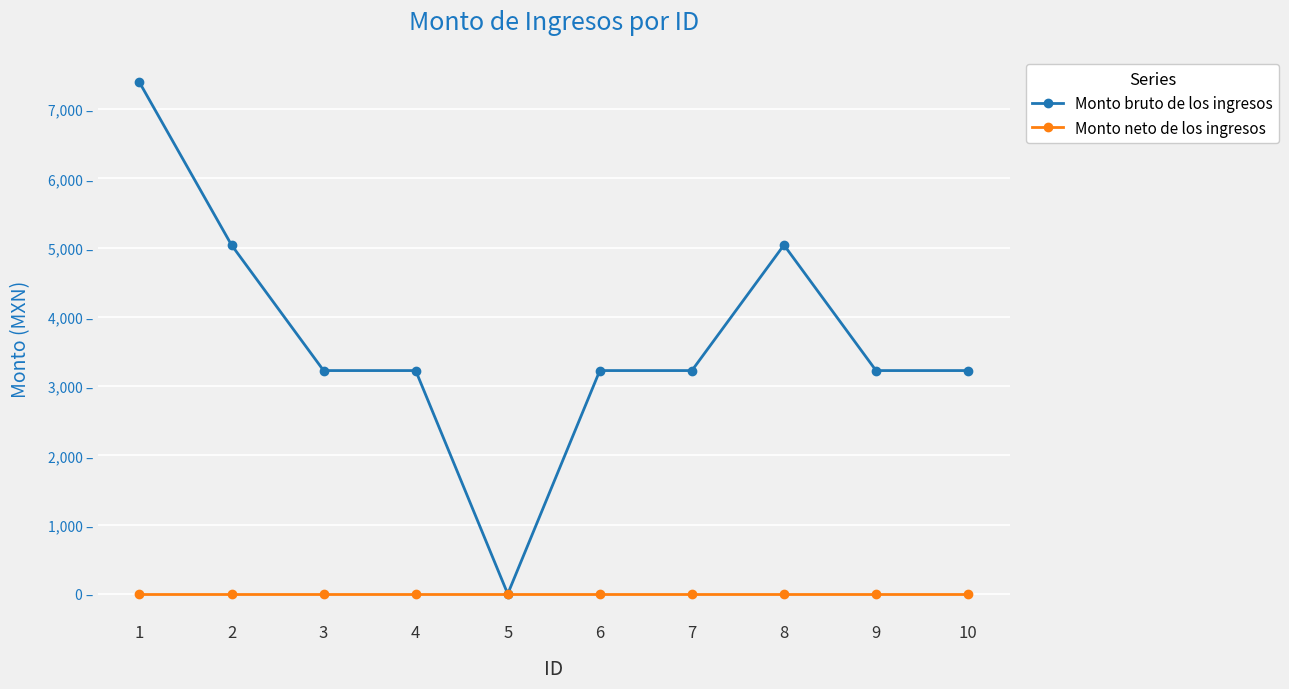

What is the difference between the maximum and second lowest values in the Monto bruto de los ingresos series?

4162